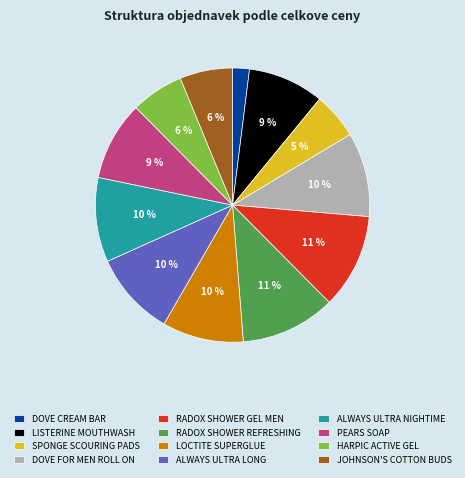

Does RADOX SHOWER REFRESHING account for over 50% of the chart?

No